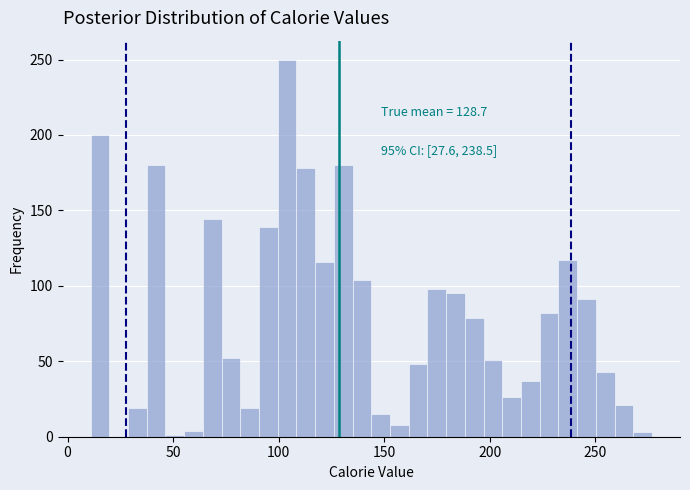

Around what value on the x-axis is the tallest bar? Give the approximate position of its centre, as read against the axis.

105